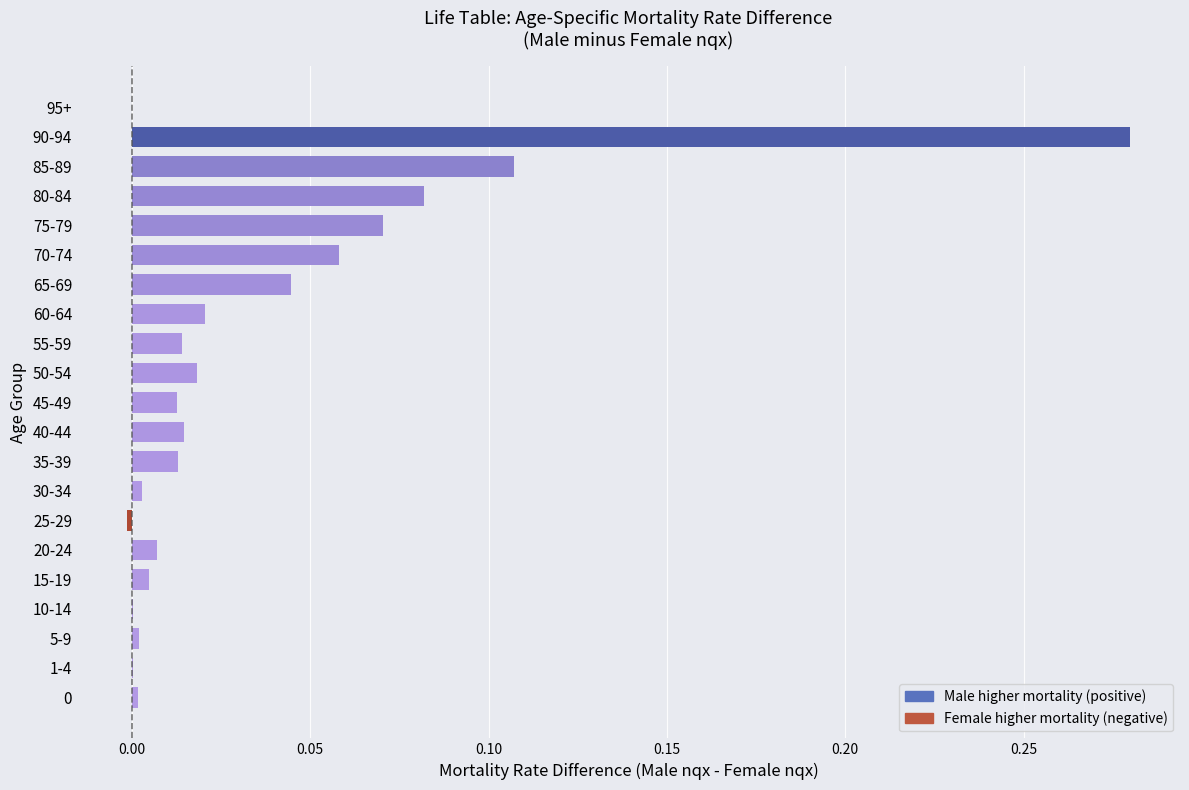

Between 85-89 and 95+, which is larger?

85-89